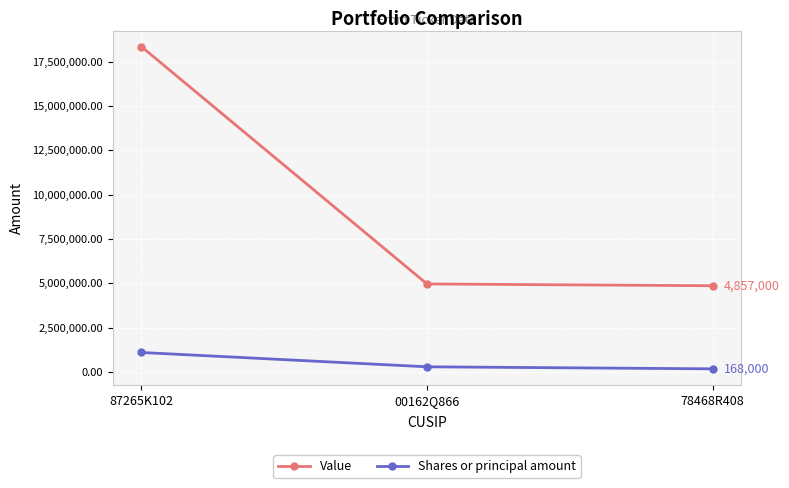

How many data points in Value are less than 4958000?

1